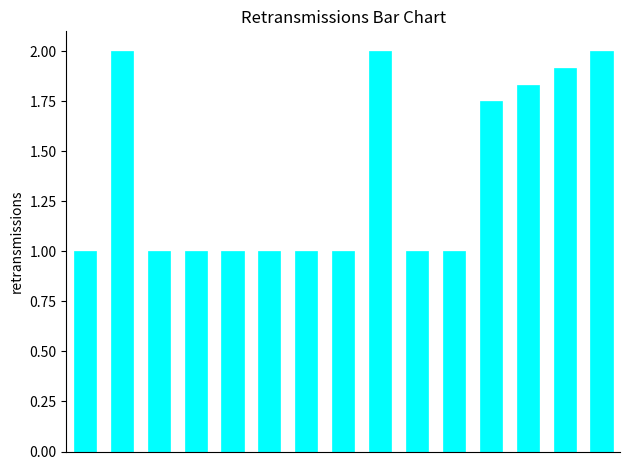

What is the difference between the maximum and minimum values?

1.0